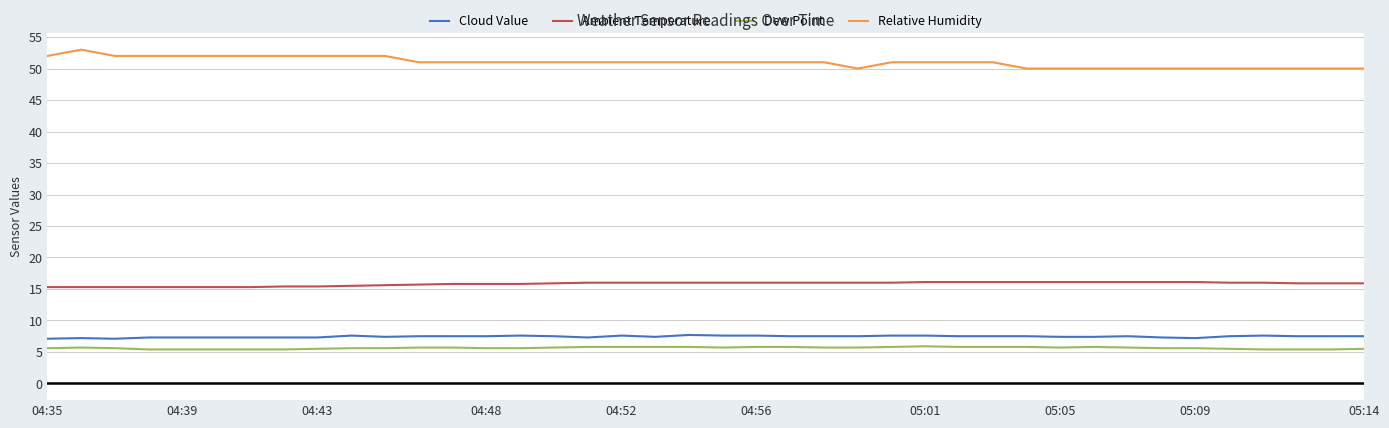

What is the minimum value shown in the chart?

5.4